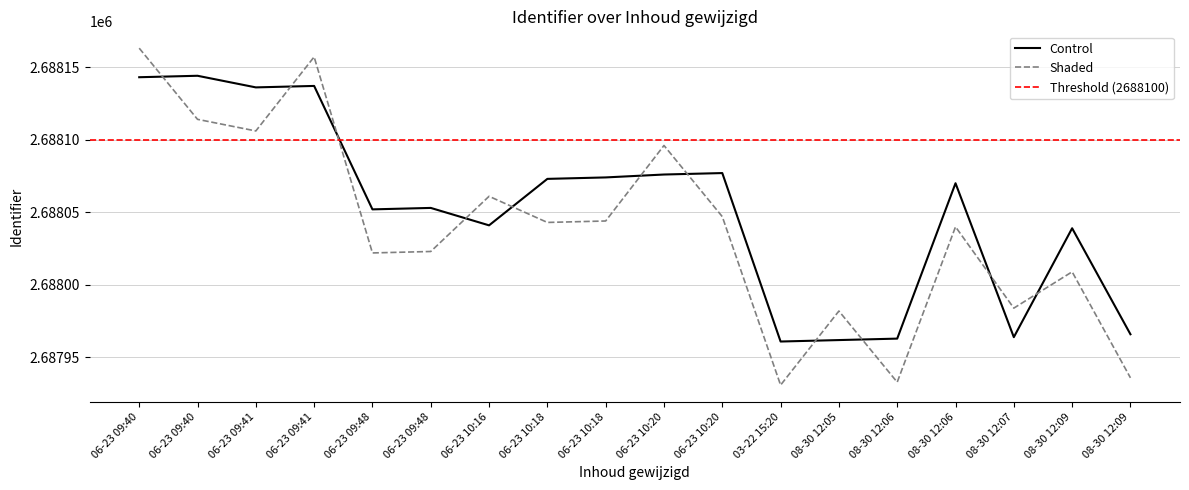

How many data points are less than 2688070?

9